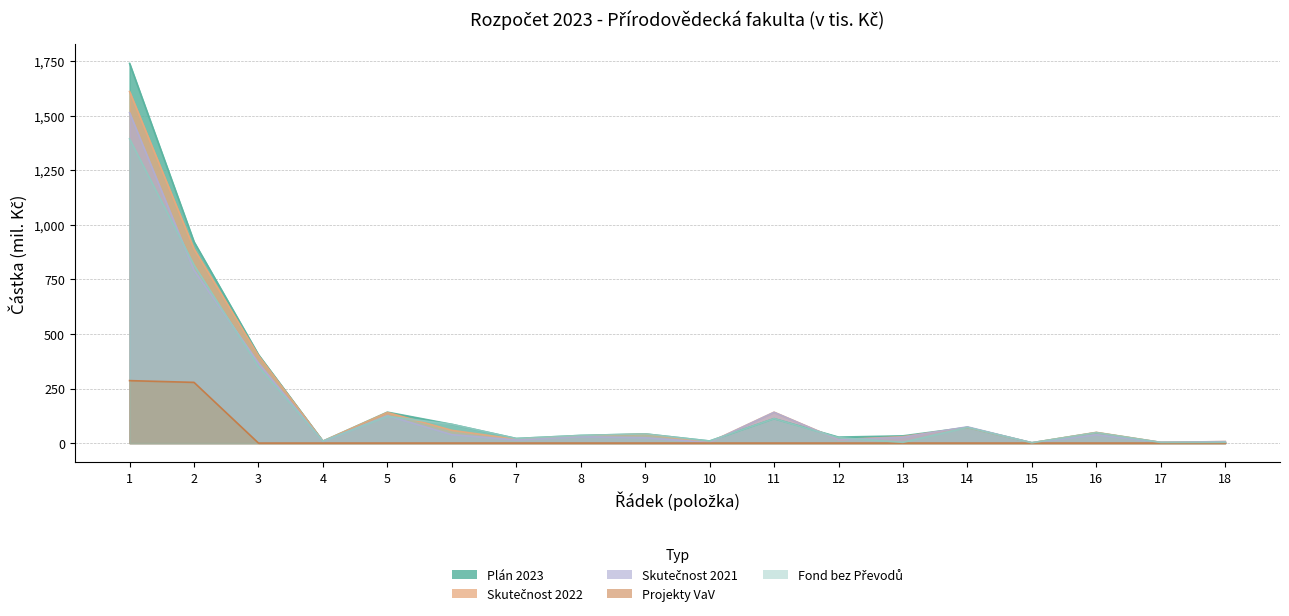

Reading left to right, extract all data points from this chart.

Plán 2023: 1739.2	921.8	405.0	9.0	141.8	86.0	21.0	35.0	42.0	9.5	112.0	27.4	33.1	72.0	1.5	48.0	3.0	3.6
Skutečnost 2022: 1610.2	889.4	401.0	9.0	140.3	58.5	17.5	32.4	41.0	3.5	141.5	15.5	29.1	71.5	1.2	49.2	3.4	7.0
Skutečnost 2021: 1513.4	791.8	366.2	7.6	125.5	38.7	14.5	29.3	24.5	2.6	141.0	15.0	26.8	74.5	1.2	38.2	3.3	6.7
Projekty VaV: 286.1	278.1	0.0	0.0	0.0	0.0	0.0	0.0	0.0	0.0	0.0	0.0	0.0	0.0	0.0	0.0	0.0	0.0
Fond bez Převodů: 1393.7	815.5	350.0	9.0	122.5	86.0	21.0	35.0	42.0	9.5	112.0	25.0	3.5	72.0	1.5	48.0	3.0	3.6